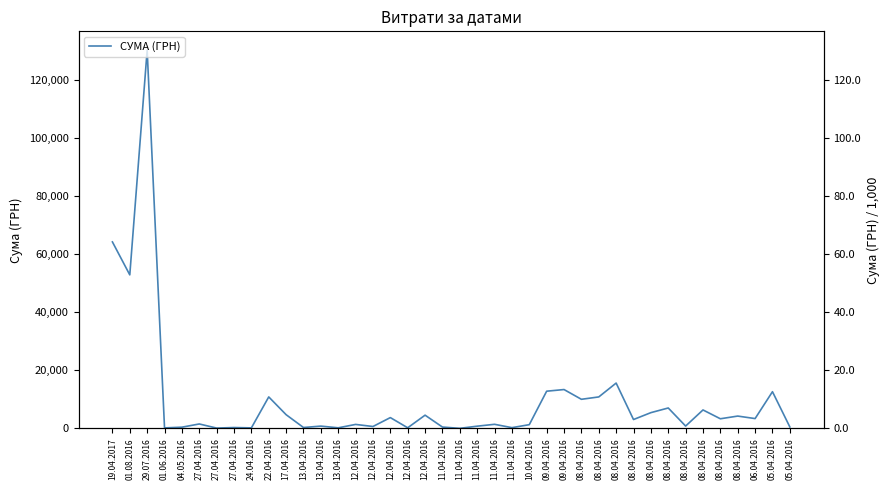

What is the minimum value shown in the chart?

22.5